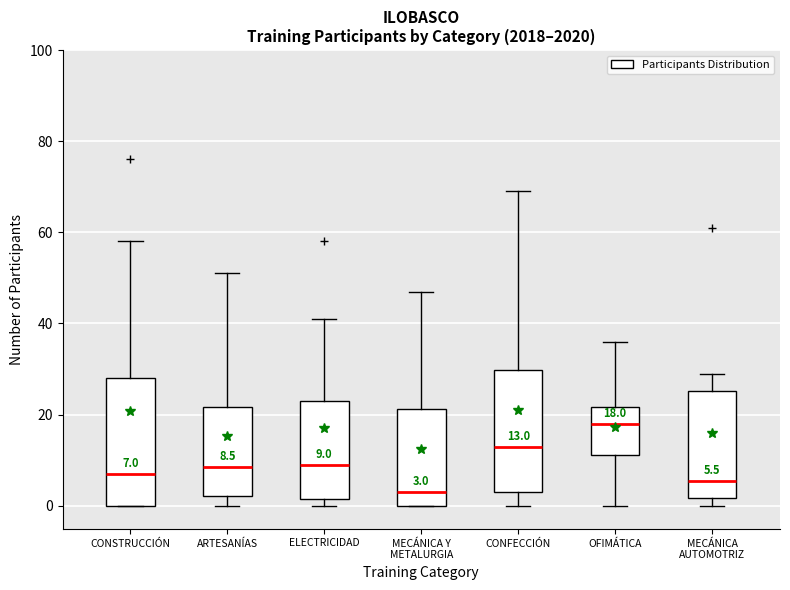

Which box has the lowest median line?

MECÁNICA Y METALURGIA